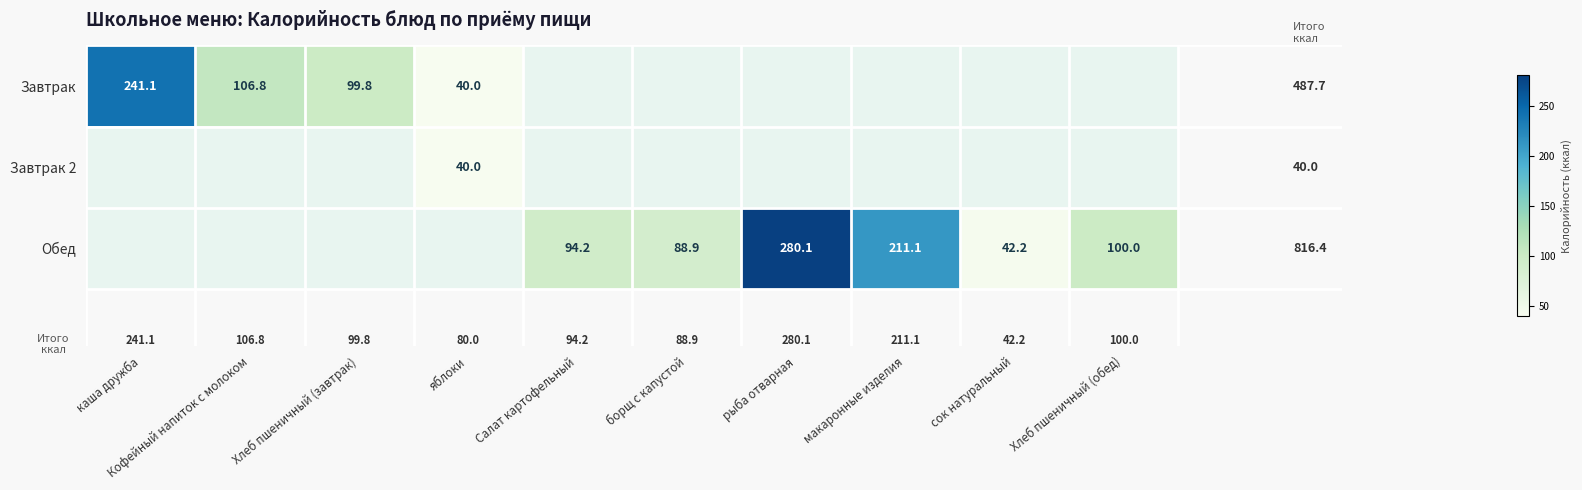

At каша дружба, list the series in order from smallest to largest.

Завтрак, Завтрак 2, Обед